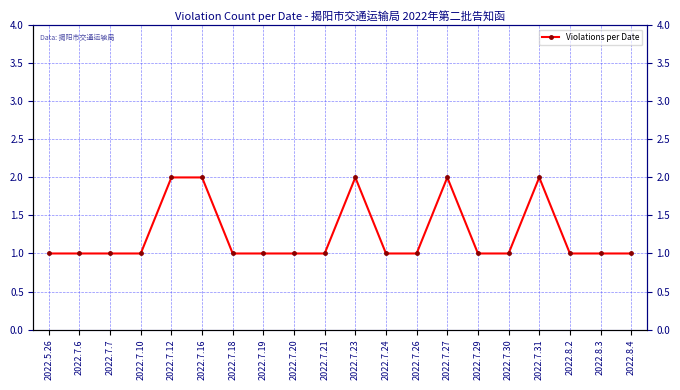

Reading left to right, what are all the values shown in this chart?

2022.5.26=1	2022.7.6=1	2022.7.7=1	2022.7.10=1	2022.7.12=2	2022.7.16=2	2022.7.18=1	2022.7.19=1	2022.7.20=1	2022.7.21=1	2022.7.23=2	2022.7.24=1	2022.7.26=1	2022.7.27=2	2022.7.29=1	2022.7.30=1	2022.7.31=2	2022.8.2=1	2022.8.3=1	2022.8.4=1